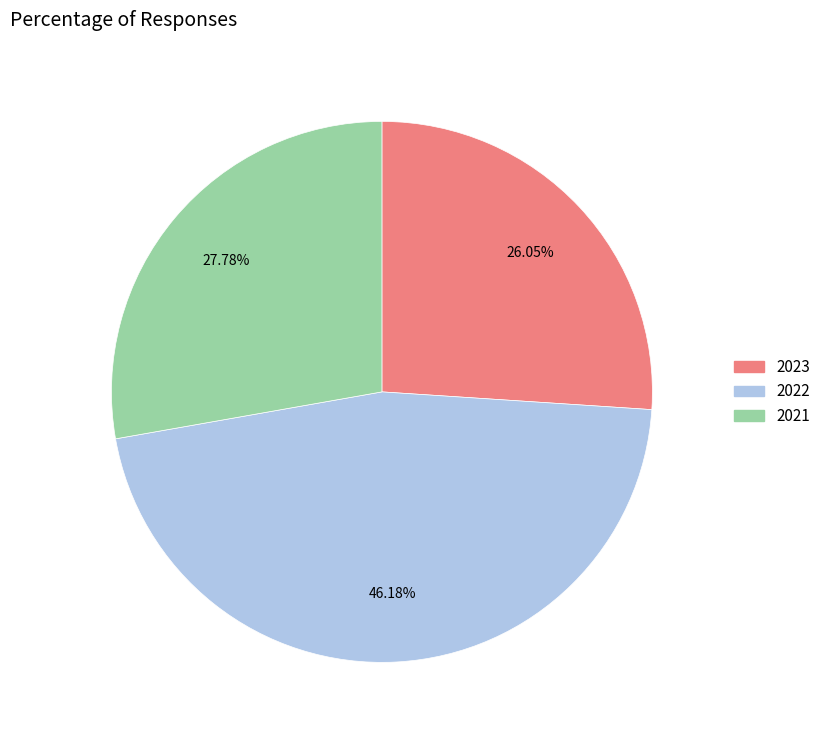

Between 2023 and 2021, which is larger?

2021